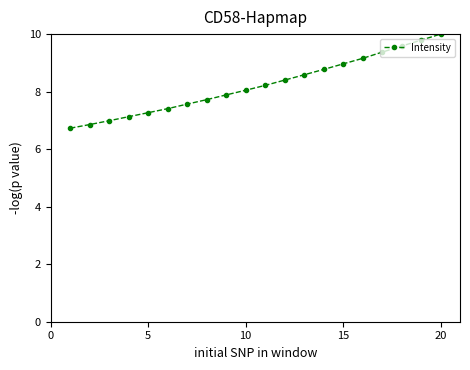

What is the value of the 1st point from the left?

6.7